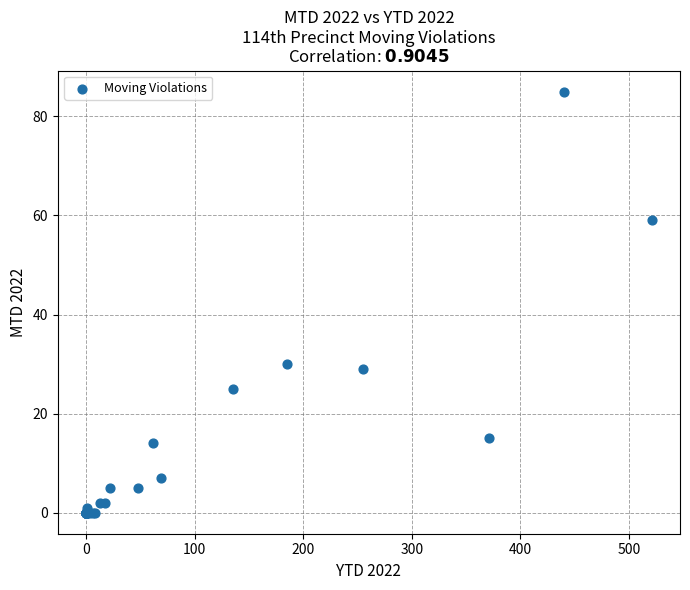

What Y value in the scatter plot is closest to 42?

30